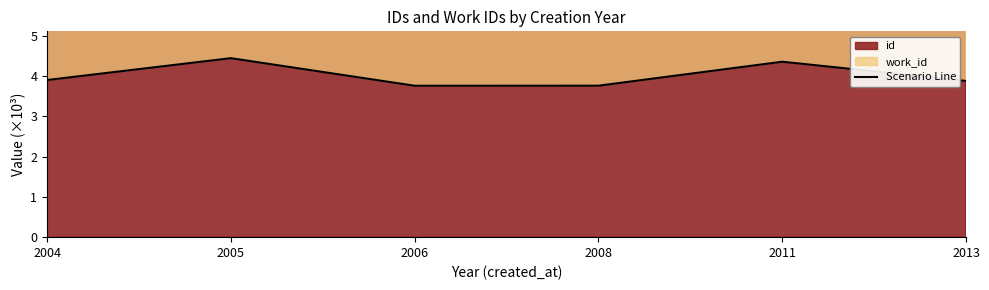

What is the value of the 5th point from the left?

4.4